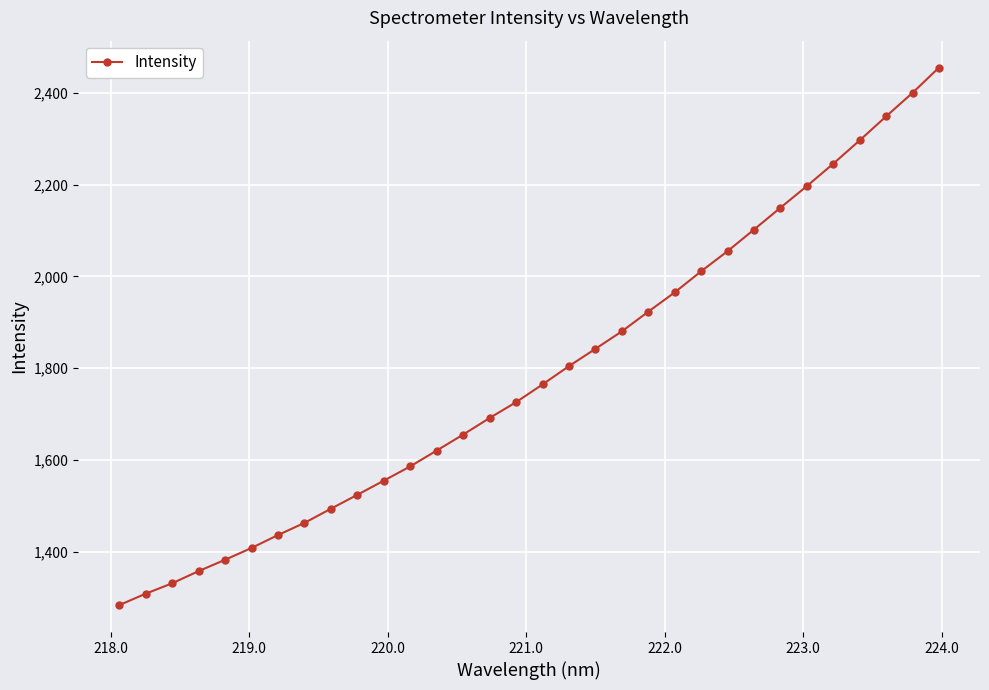

What is the difference between the second highest and second lowest values?

1091.1